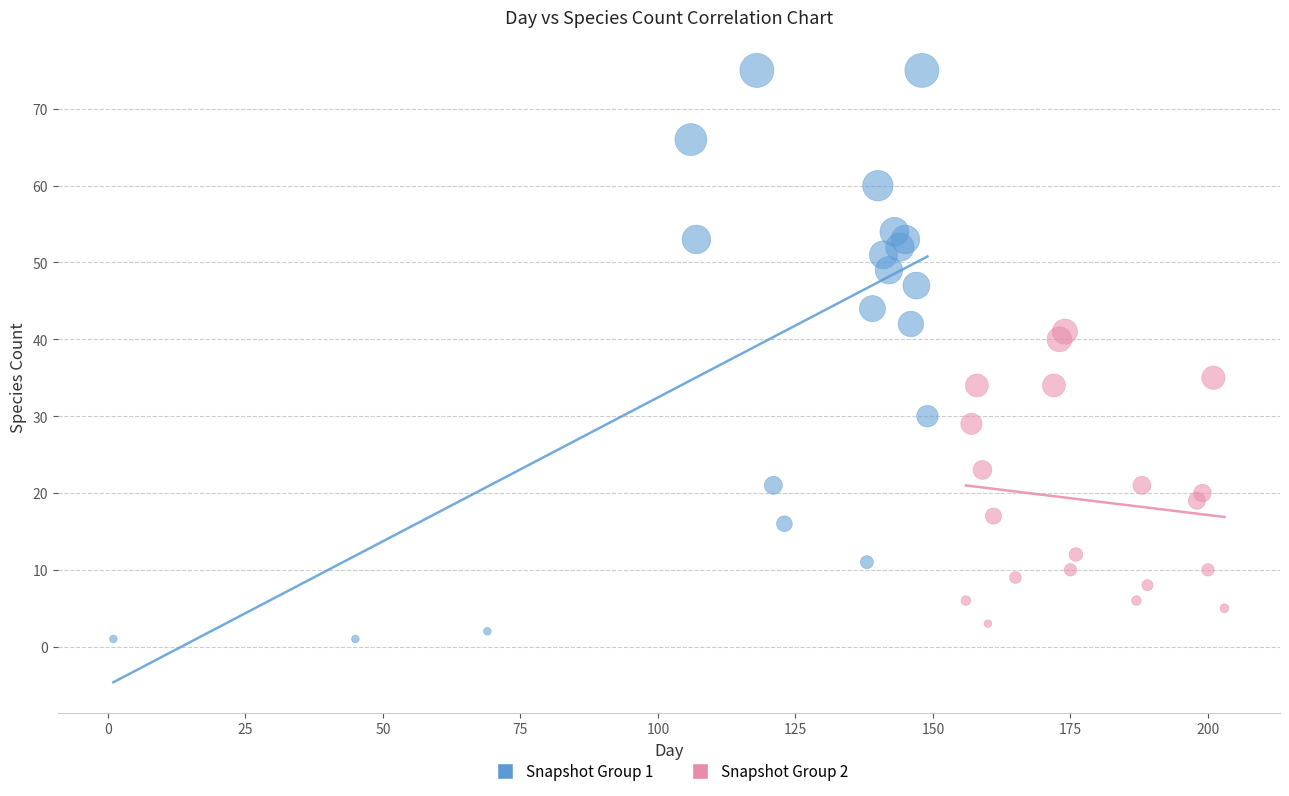

Which series has the largest Y range (max minus min)?

Snapshot Group 1